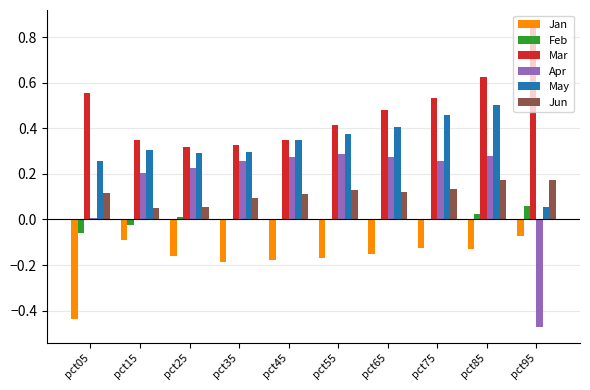

True or false: May has a value of 0.3 at pct05.

True